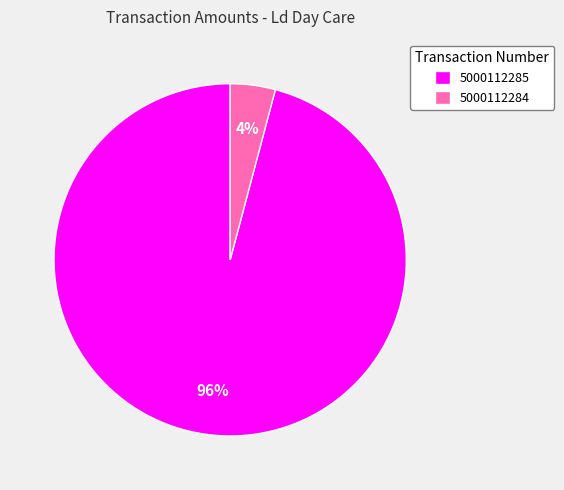

What percentage is the 5000112284 slice, to the nearest percent?

4%